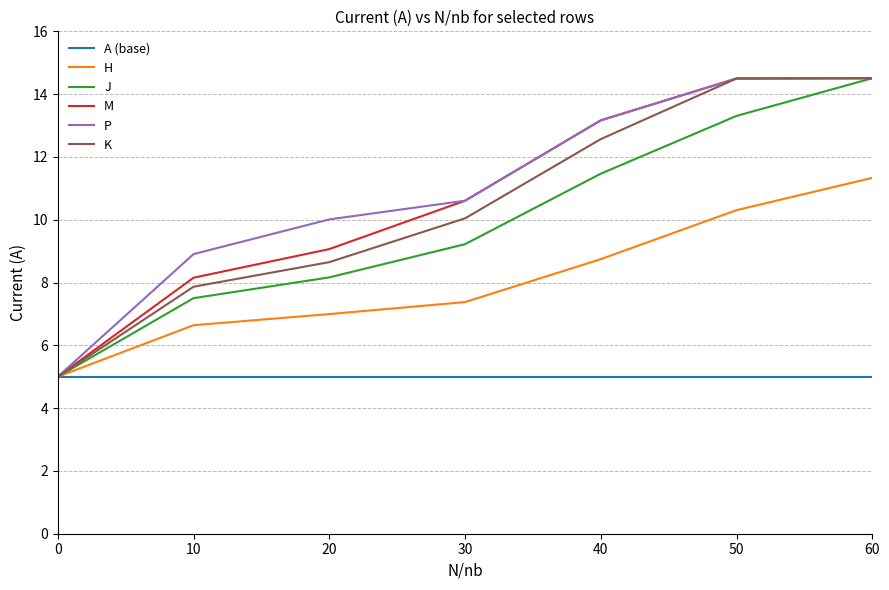

What is the sum of all P values?

76.7